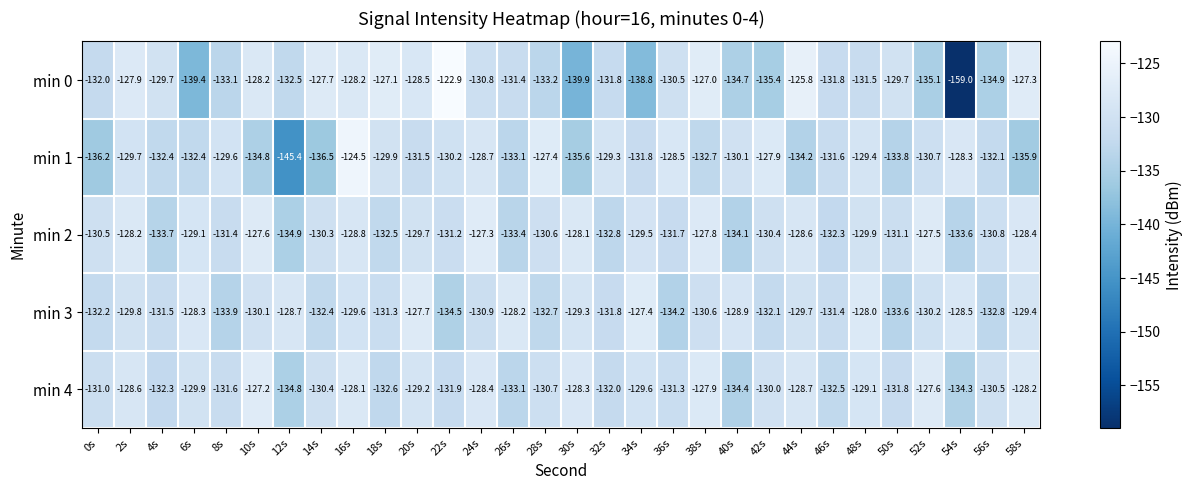

List the series in order of their peak value, highest first.

min 0, min 1, min 4, min 2, min 3